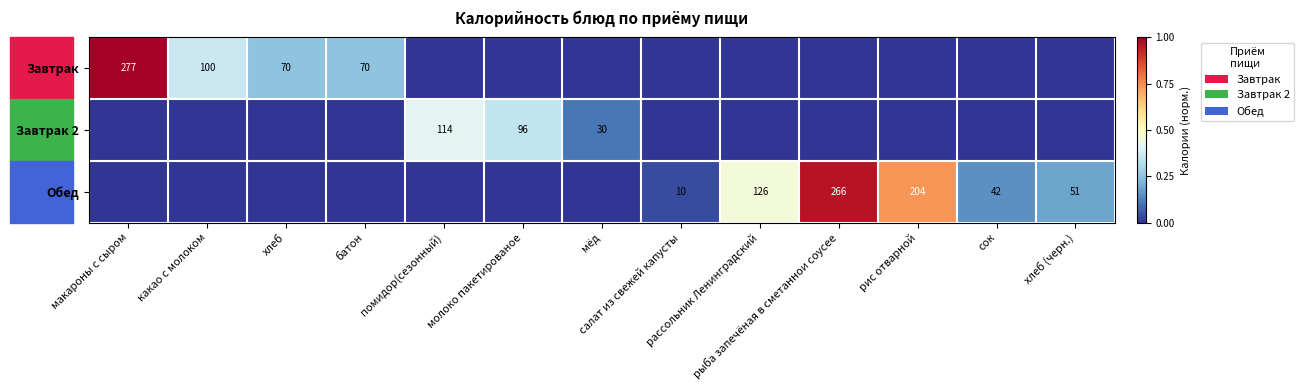

What is the difference between the highest and lowest values at хлеб?

0.3